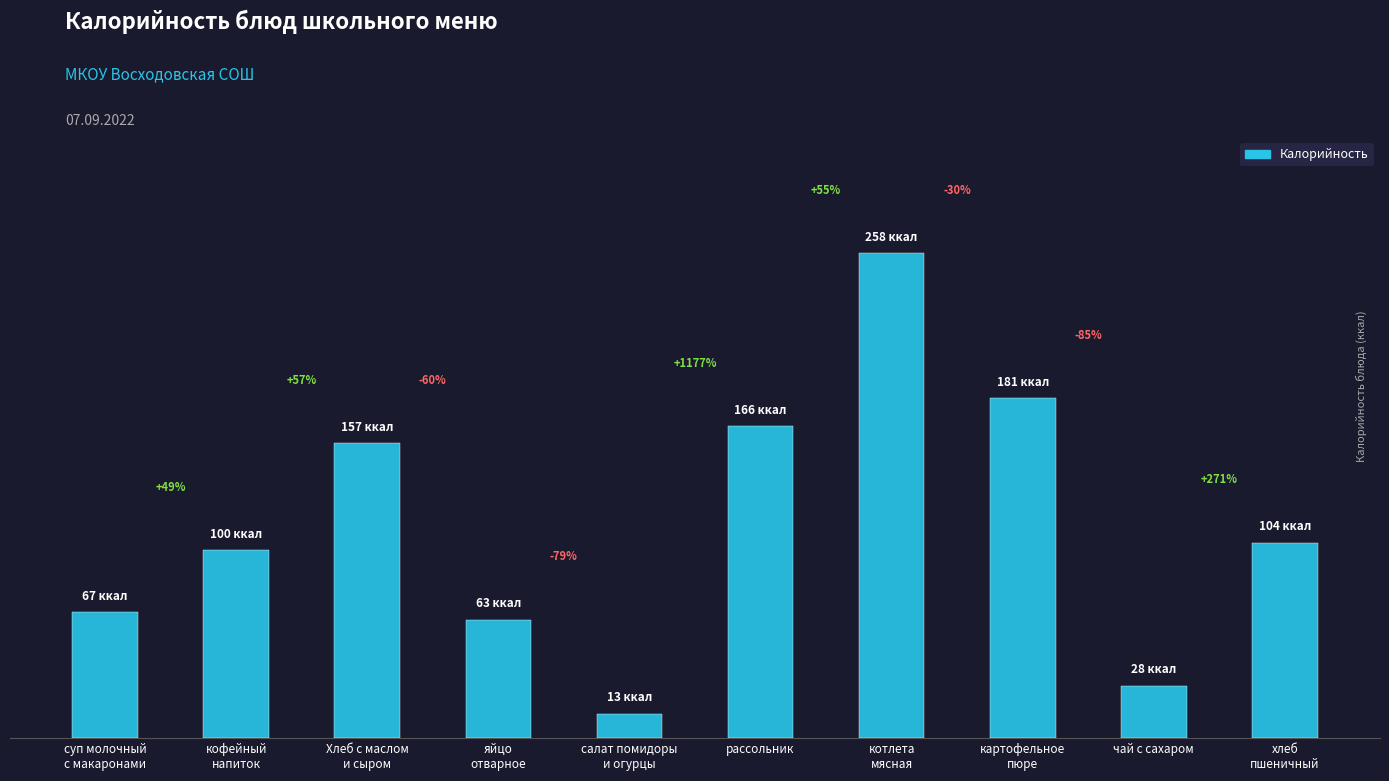

Where does the data first go above 104?

Хлеб с маслом
и сыром